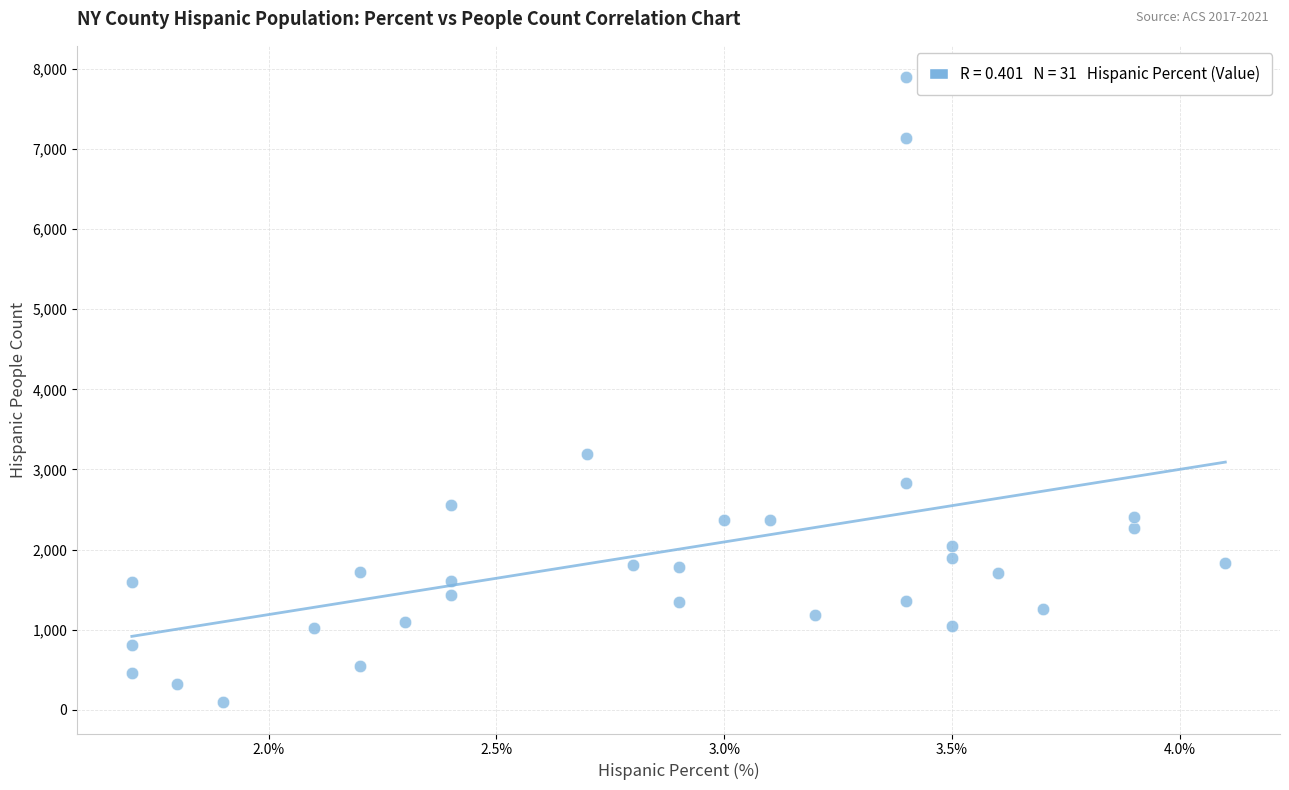

What Y value in the scatter plot is closest to 3996?

3199